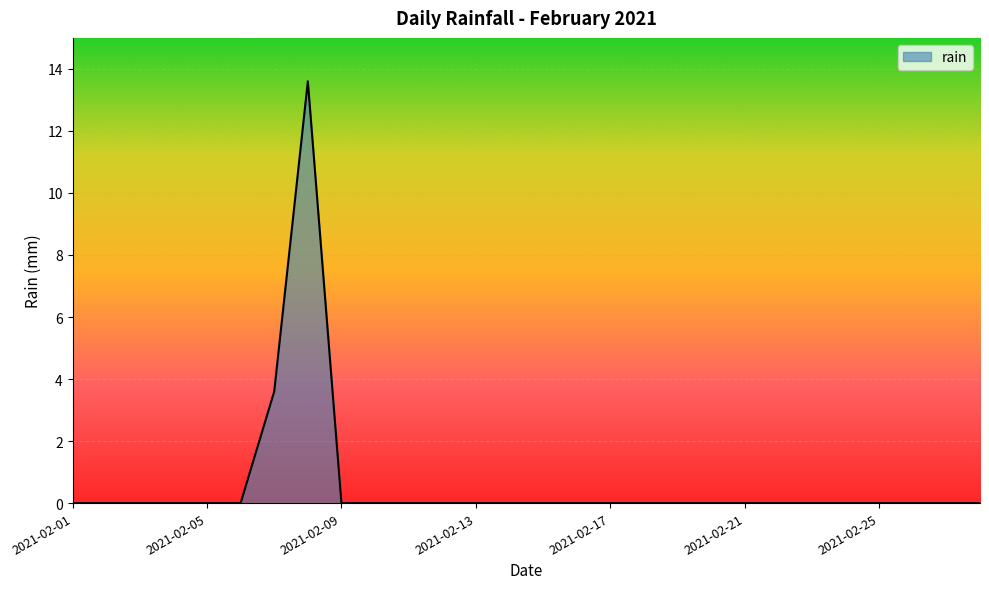

What is the greatest value displayed?

13.6